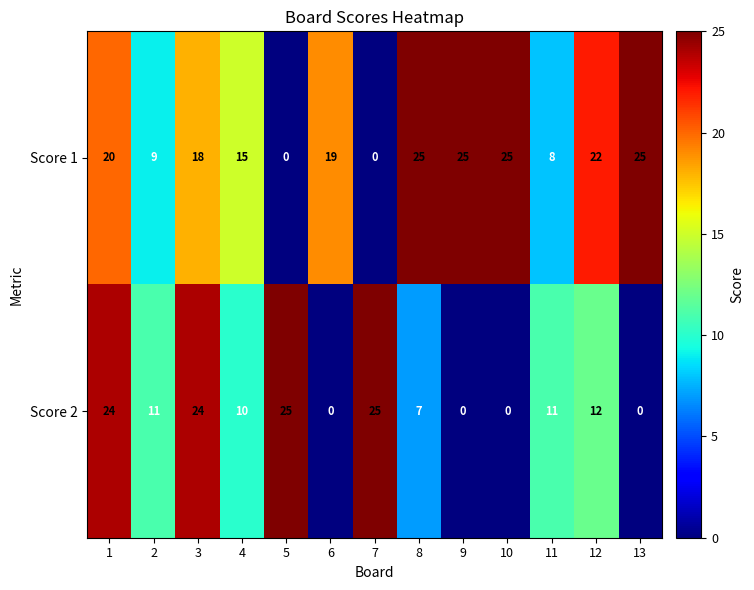

What is the difference between the Score 1 values at 12 and 5?

22